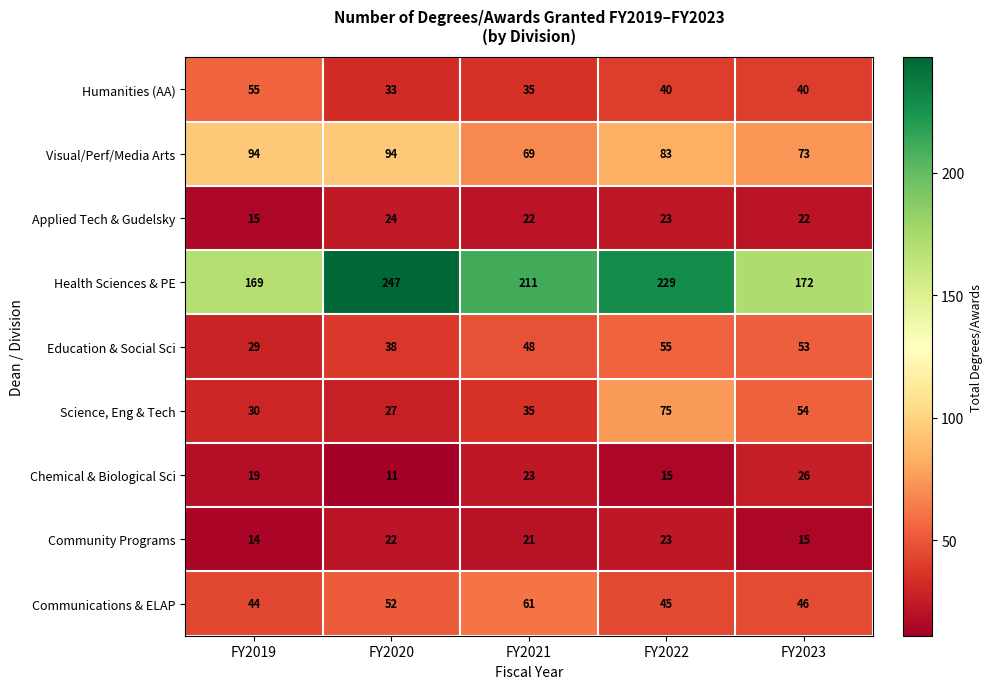

What is the greatest value displayed?

247